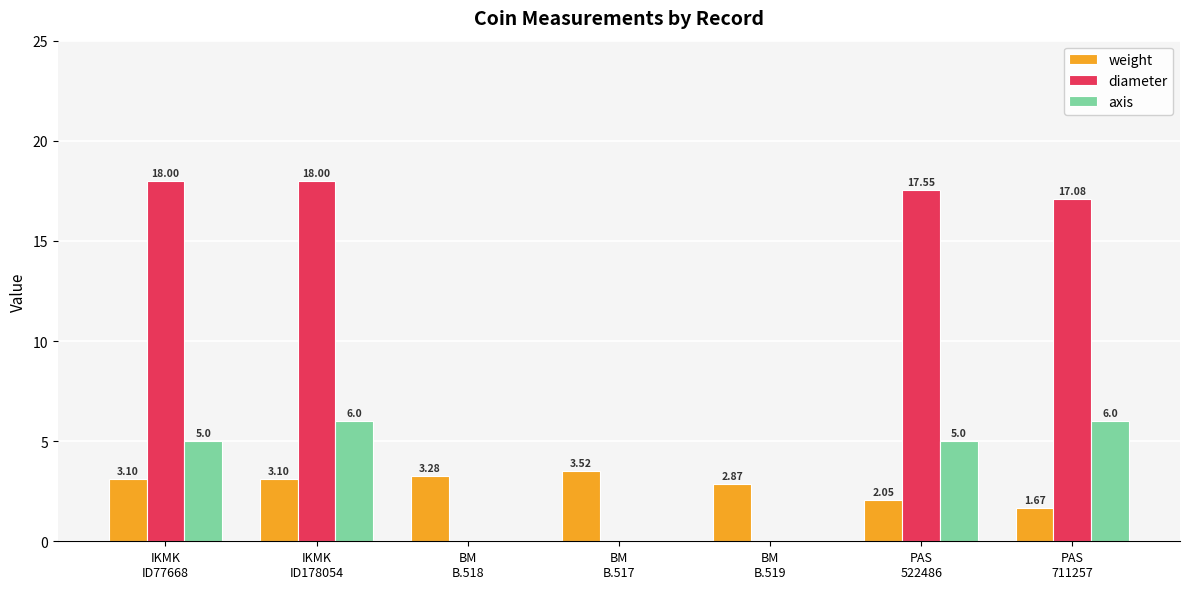

What is the sum of all axis values?

22.0